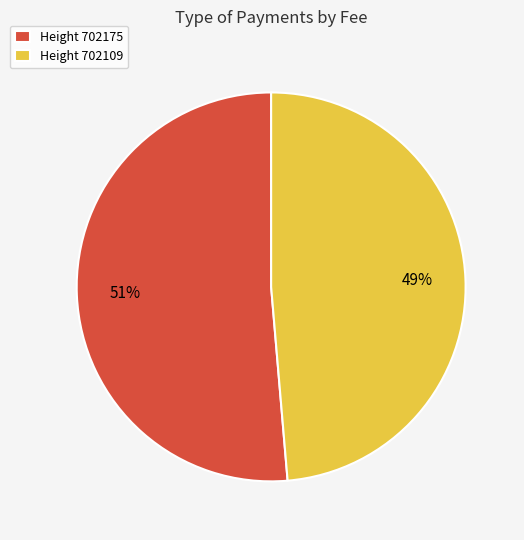

To the nearest percent, what is the average slice percentage?

50%